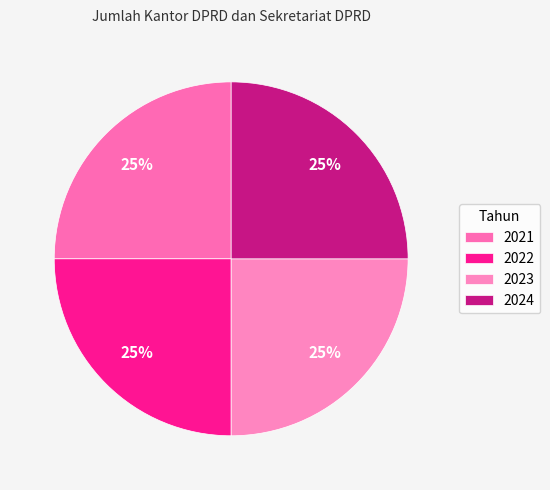

Count the number of slices in the pie.

4